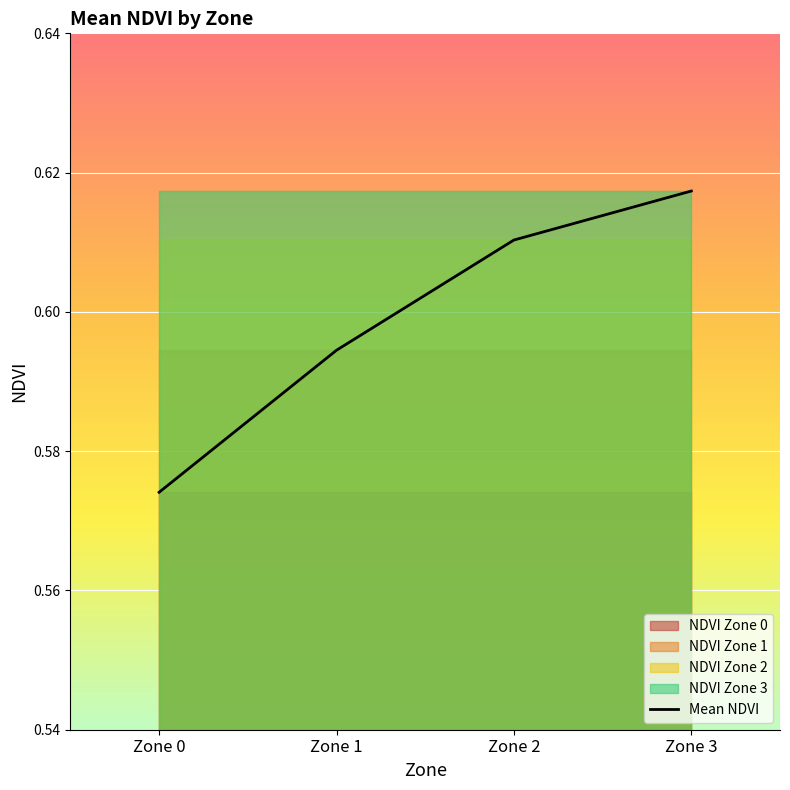

What is the value of the 1st point from the left?

0.6